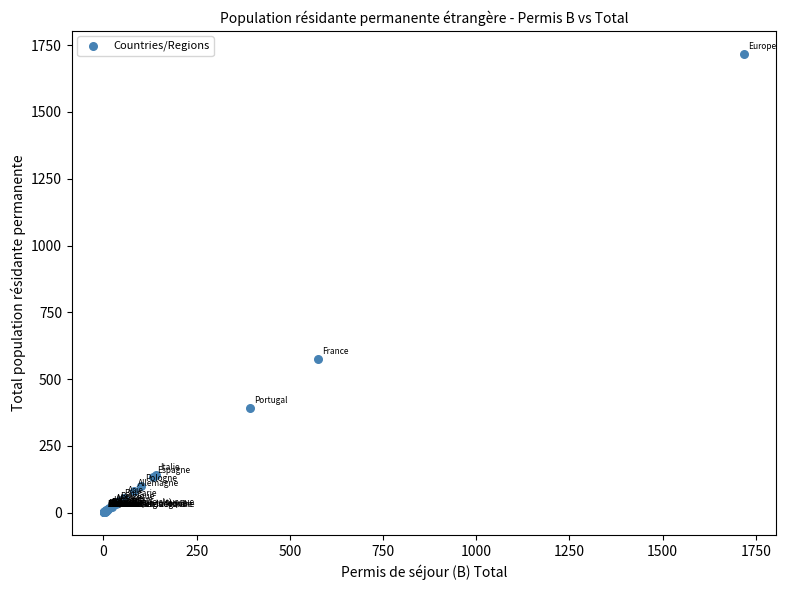

What Y value in the scatter plot is closest to 859?

575